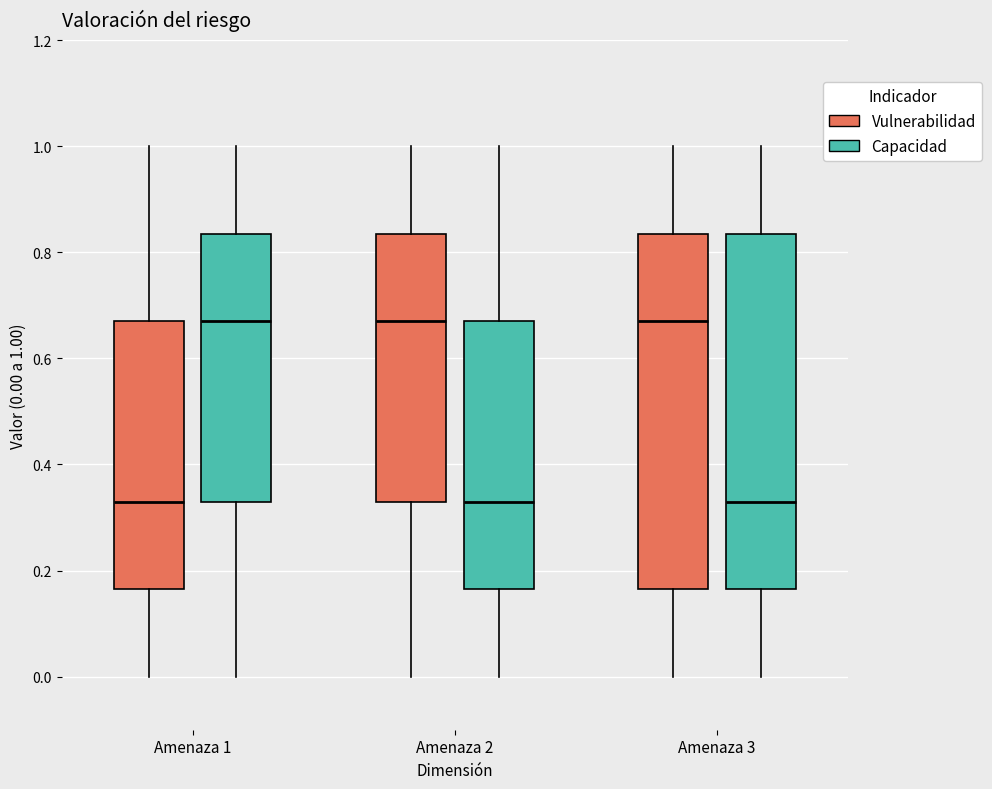

Where is the upper edge of the box for Amenaza 3 (Vulnerabilidad) on the y-axis? The values are not printed on the chart, so give them approximately, as read against the axis.

0.84